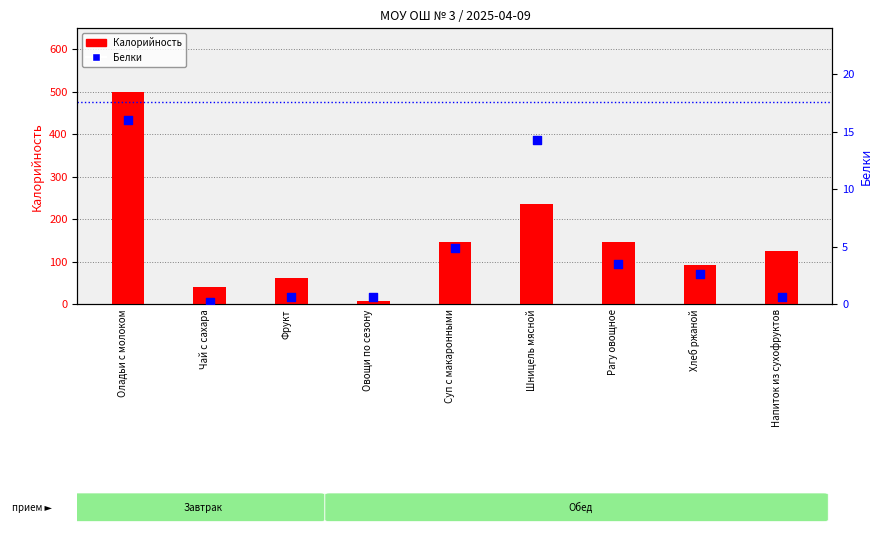

What are all the series names shown in the legend?

Калорийность, Белки